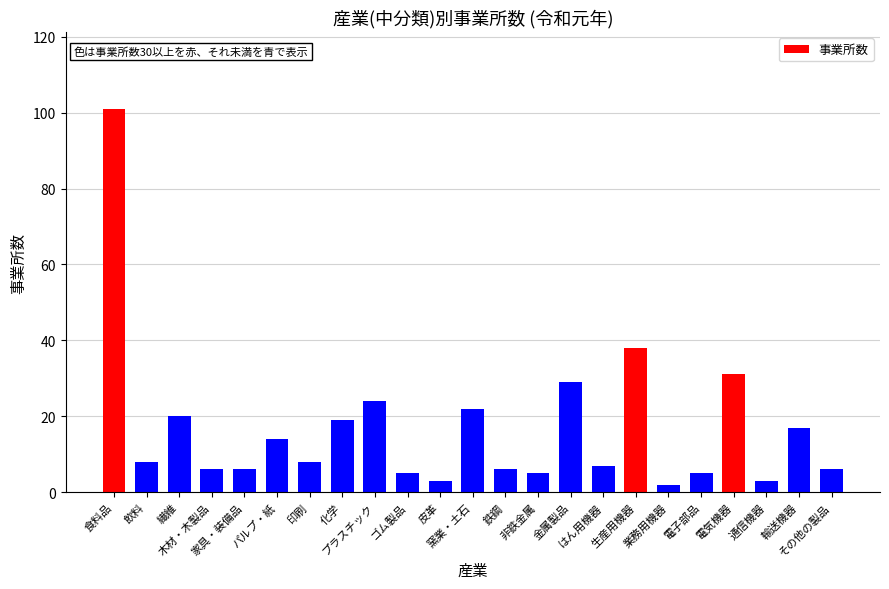

Reading left to right, transcribe all the data shown in this chart.

食料品=101	飲料=8	繊維=20	木材・木製品=6	家具・装備品=6	パルプ・紙=14	印刷=8	化学=19	プラスチック=24	ゴム製品=5	皮革=3	窯業・土石=22	鉄鋼=6	非鉄金属=5	金属製品=29	はん用機器=7	生産用機器=38	業務用機器=2	電子部品=5	電気機器=31	通信機器=3	輸送機器=17	その他の製品=6